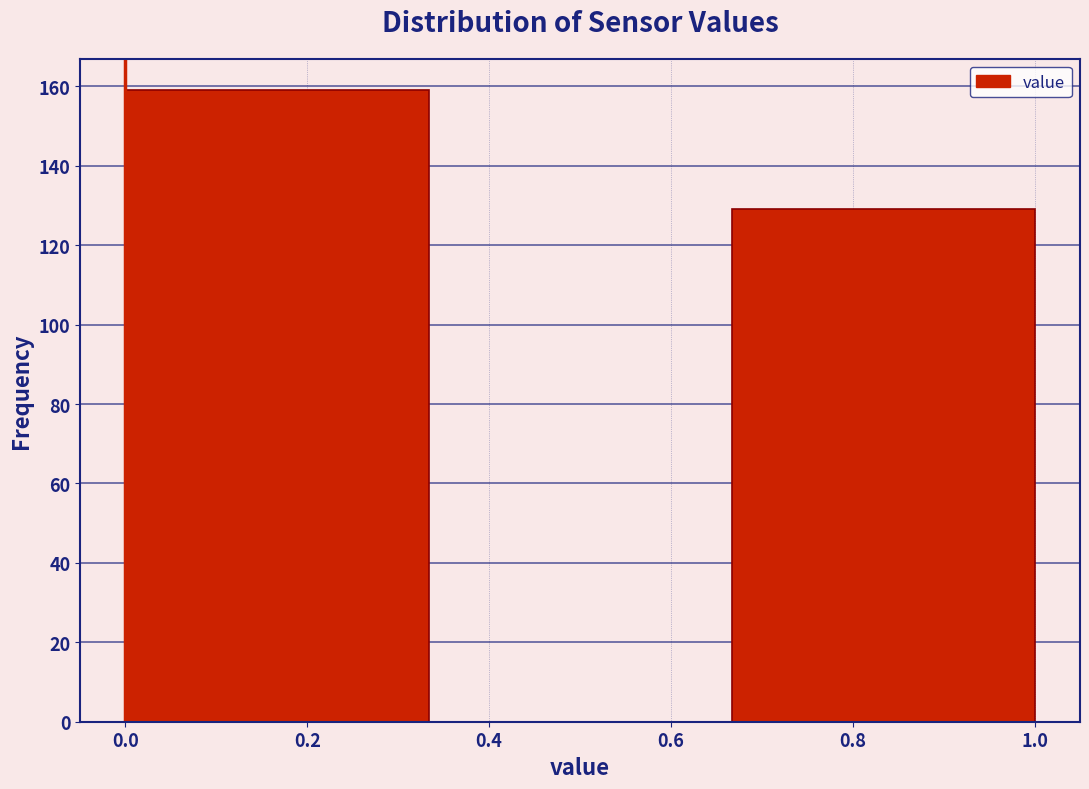

How tall is the bar that spans 0.66 to 1.00 on the x-axis? Neither the bar edges nor the heights are printed on the chart, so give them approximately, as read against the axes.

130